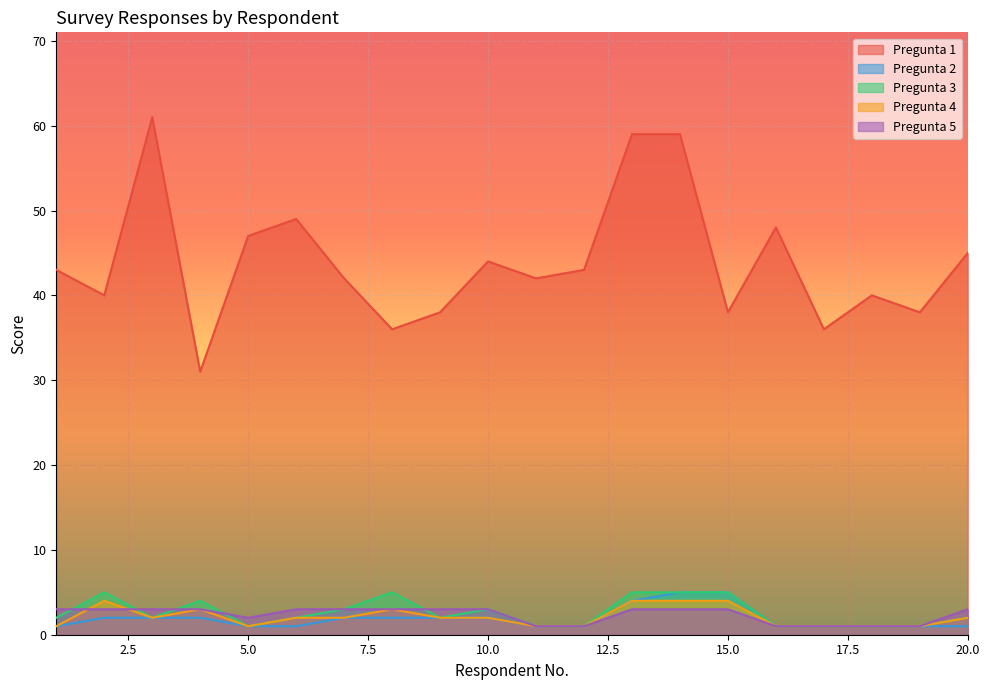

The value of Pregunta 1 at 5.0 is 16. True or false?

False